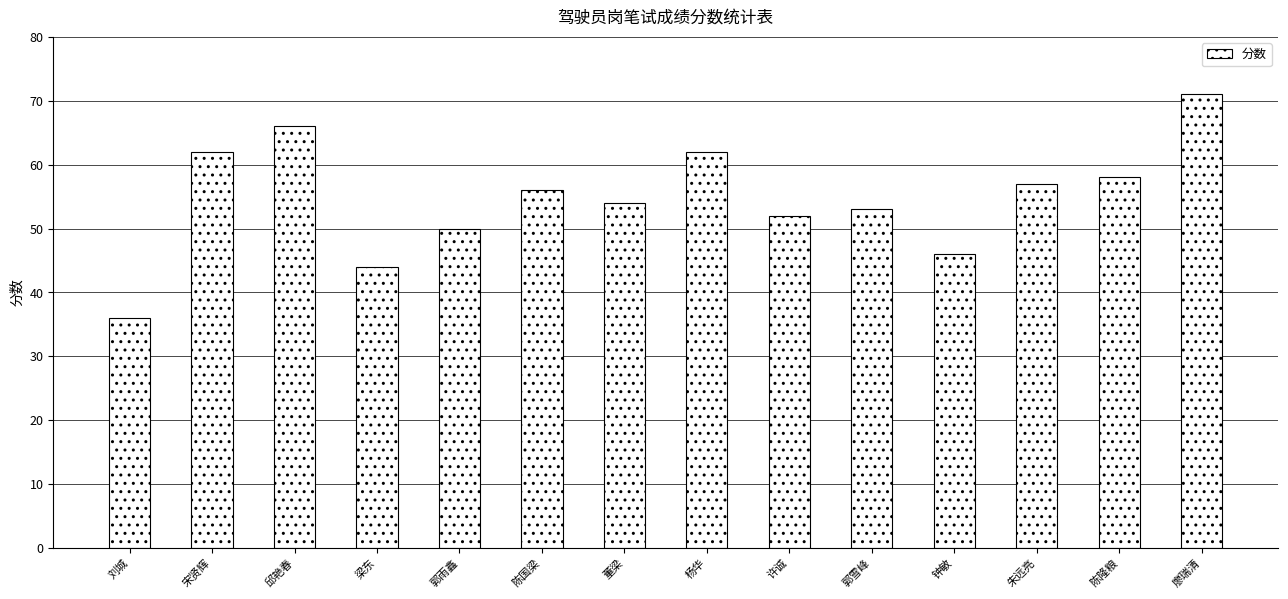

Reading right to left, transcribe all the data shown in this chart.

廖瑞清=71	陈隆粮=58	朱远亮=57	钟敏=46	郭雪峰=53	许诚=52	杨华=62	董梁=54	陈国梁=56	郭雨鑫=50	梁东=44	邱艳春=66	宋贤辉=62	刘城=36